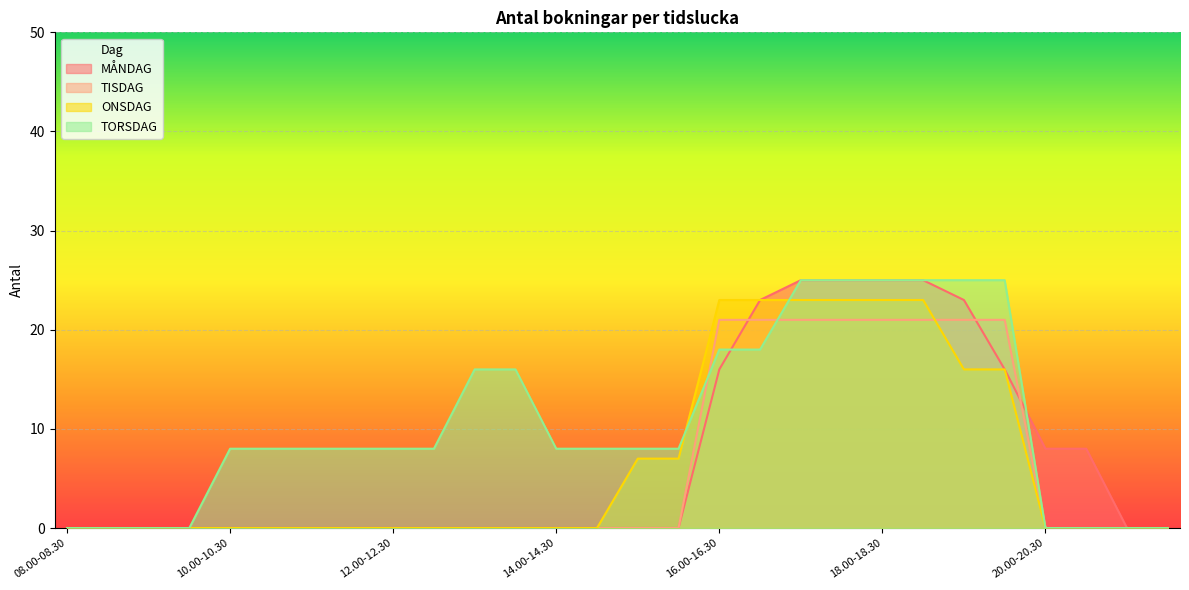

Rank the series at 18.30-19.00 from lowest to highest value.

TISDAG, ONSDAG, MÅNDAG, TORSDAG